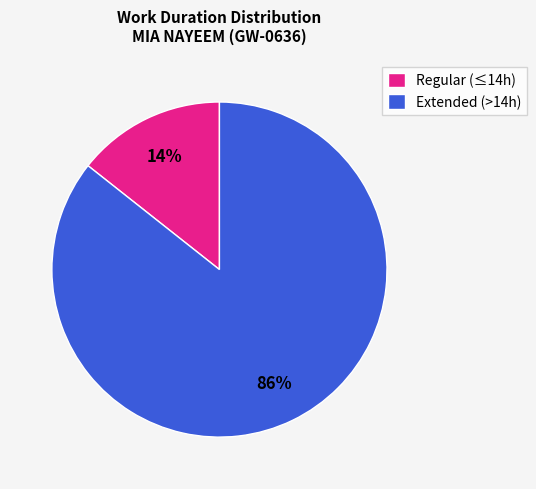

Between Regular (≤14h) and Extended (>14h), which is larger?

Extended (>14h)